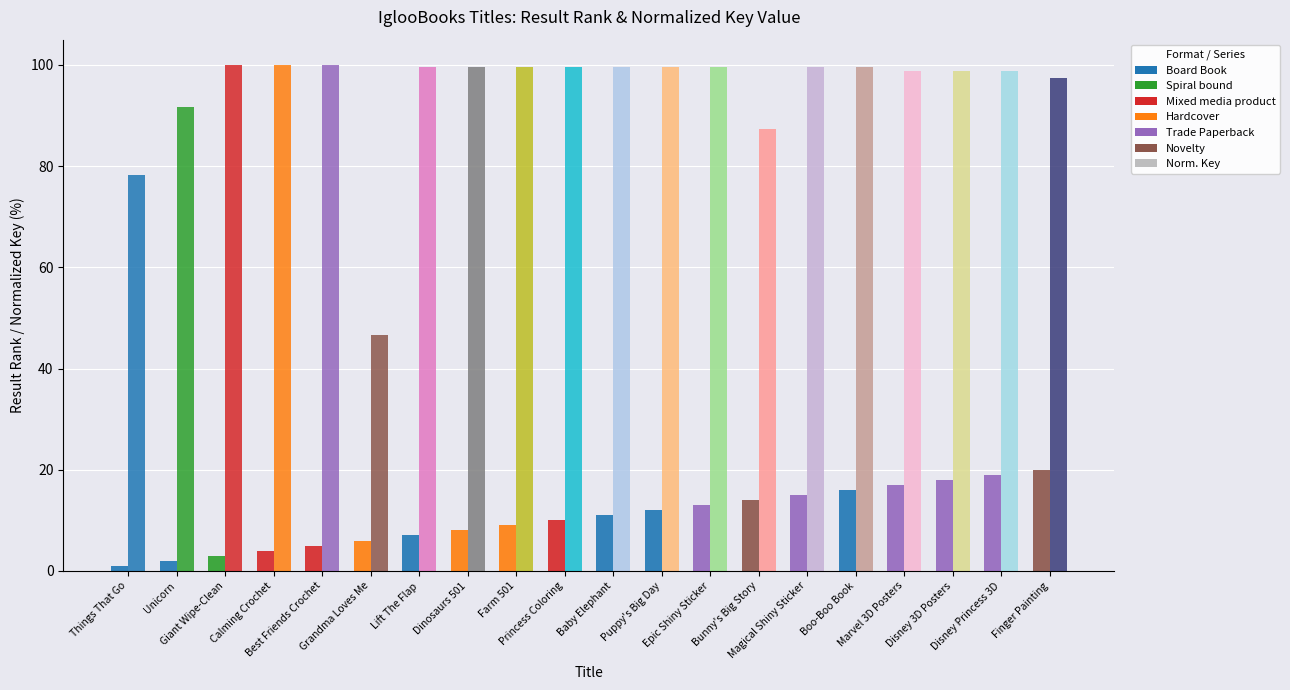

Are the bars horizontal?

No